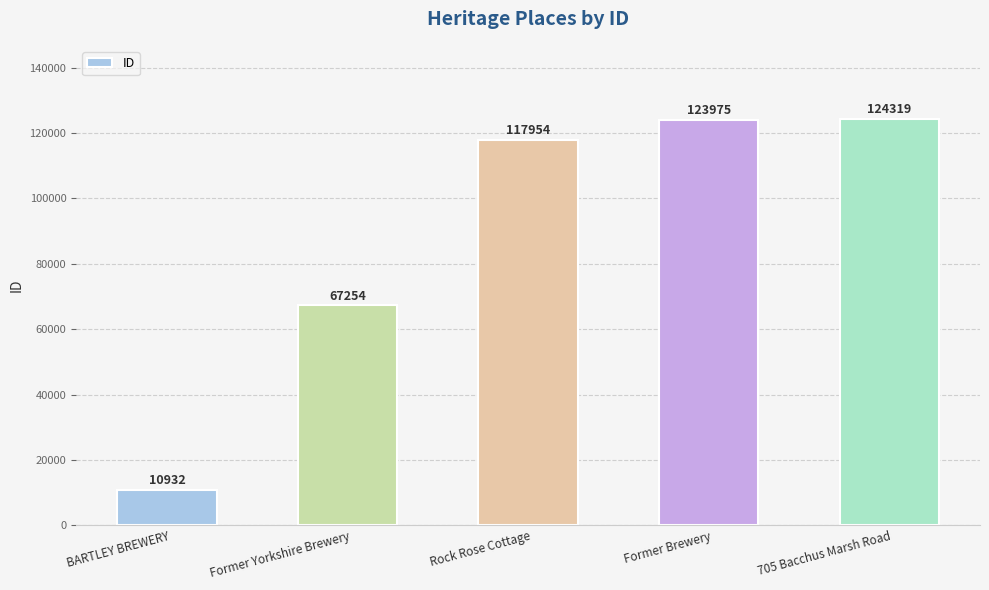

List the labels in order of value, largest first.

705 Bacchus Marsh Road, Former Brewery, Rock Rose Cottage, Former Yorkshire Brewery, BARTLEY BREWERY